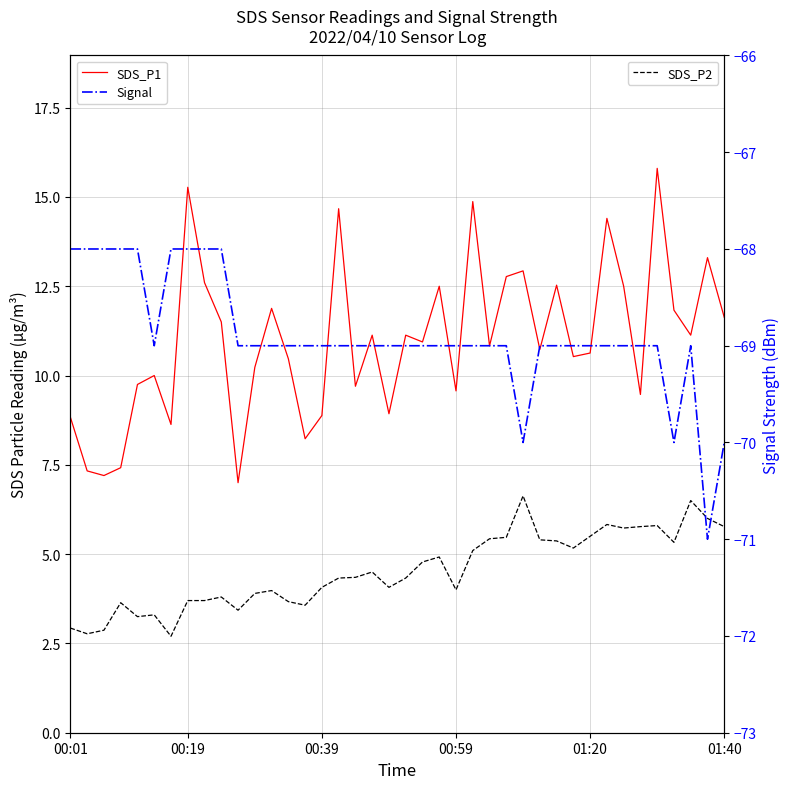

Does the chart have visible grid lines?

Yes